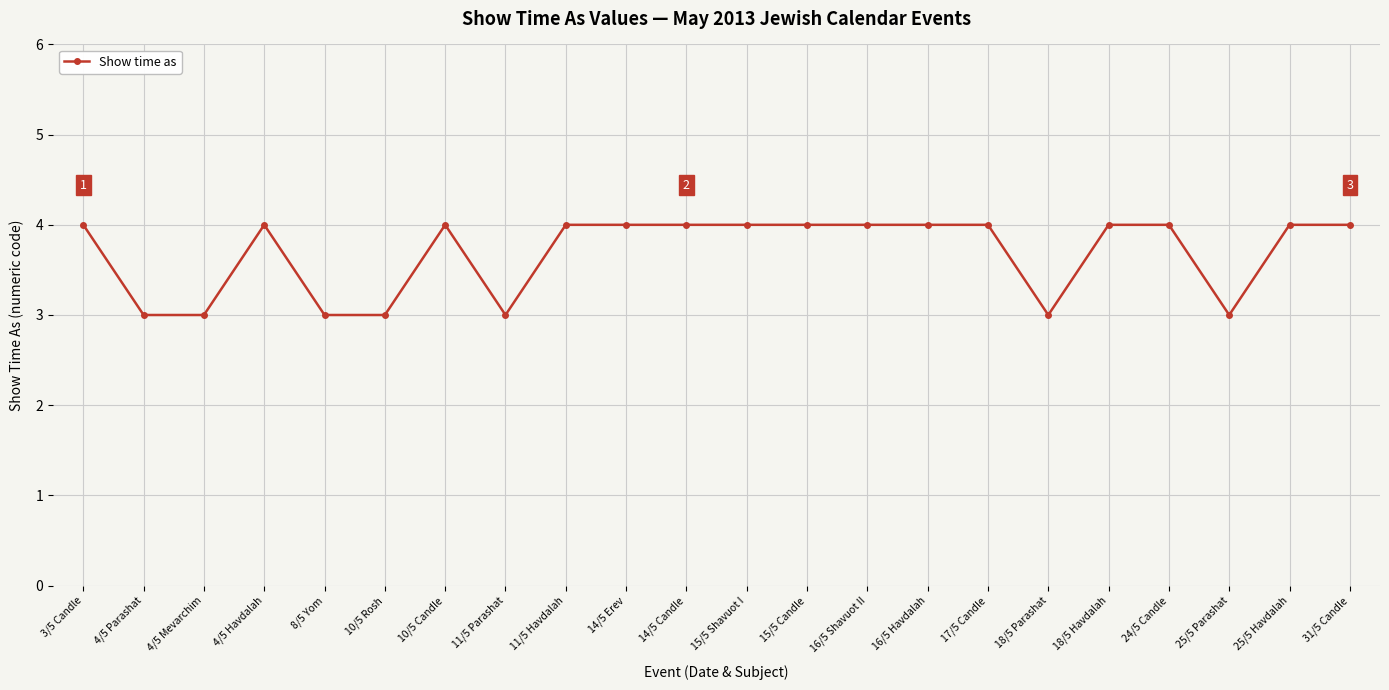

What is the ratio of the value at 10/5 Candle to the value at 10/5 Rosh?

1.3